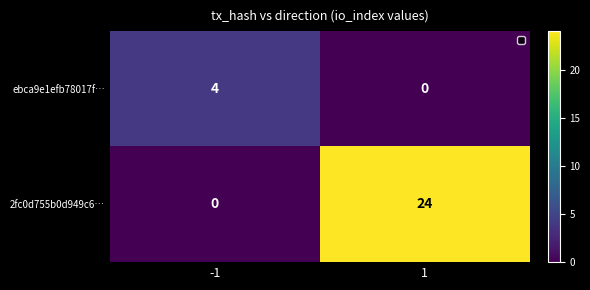

What is the difference between the ebca9e1efb78017f… values at -1 and 1?

4